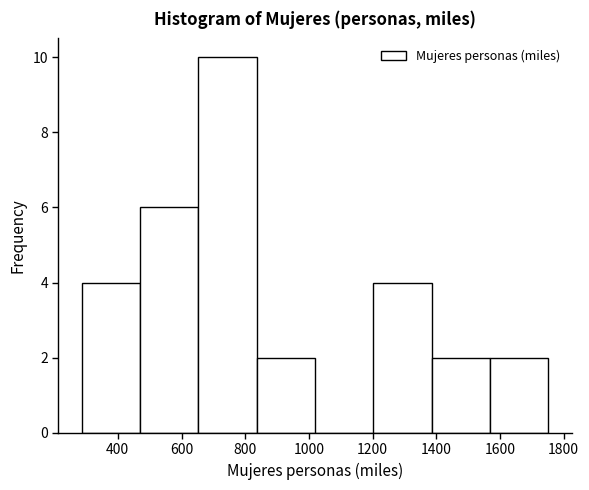

Reading left to right, transcribe this chart: for each bar, give the range it covers on the x-axis and its height. Neither the bar edges nor the heights are printed on the chart, so give them approximately, as read against the axes.

280 to 480: 4
480 to 660: 6
660 to 840: 10
840 to 1020: 2
1020 to 1200: 0
1200 to 1380: 4
1380 to 1560: 2
1560 to 1760: 2